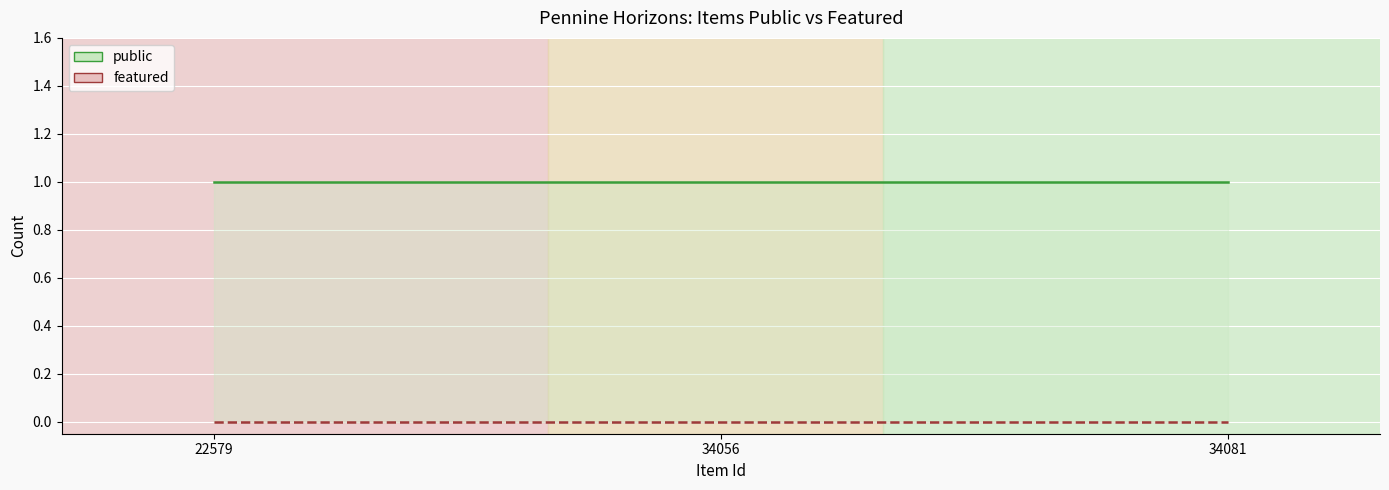

At which category does the chart reach its minimum across all series?

22579